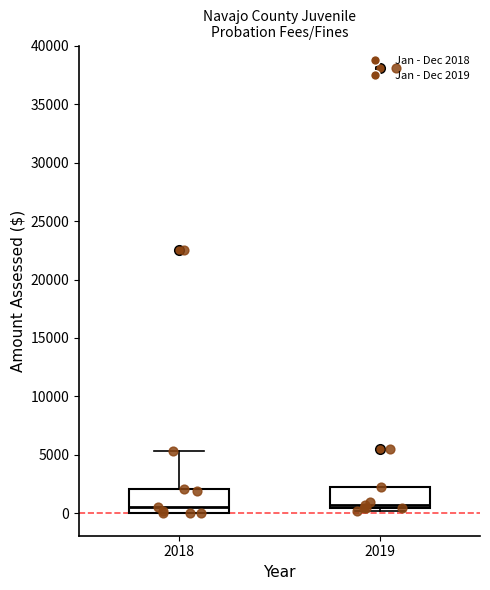

Where is the upper edge of the box at x = 2018 on the y-axis? The values are not printed on the chart, so give them approximately, as read against the axis.

2000